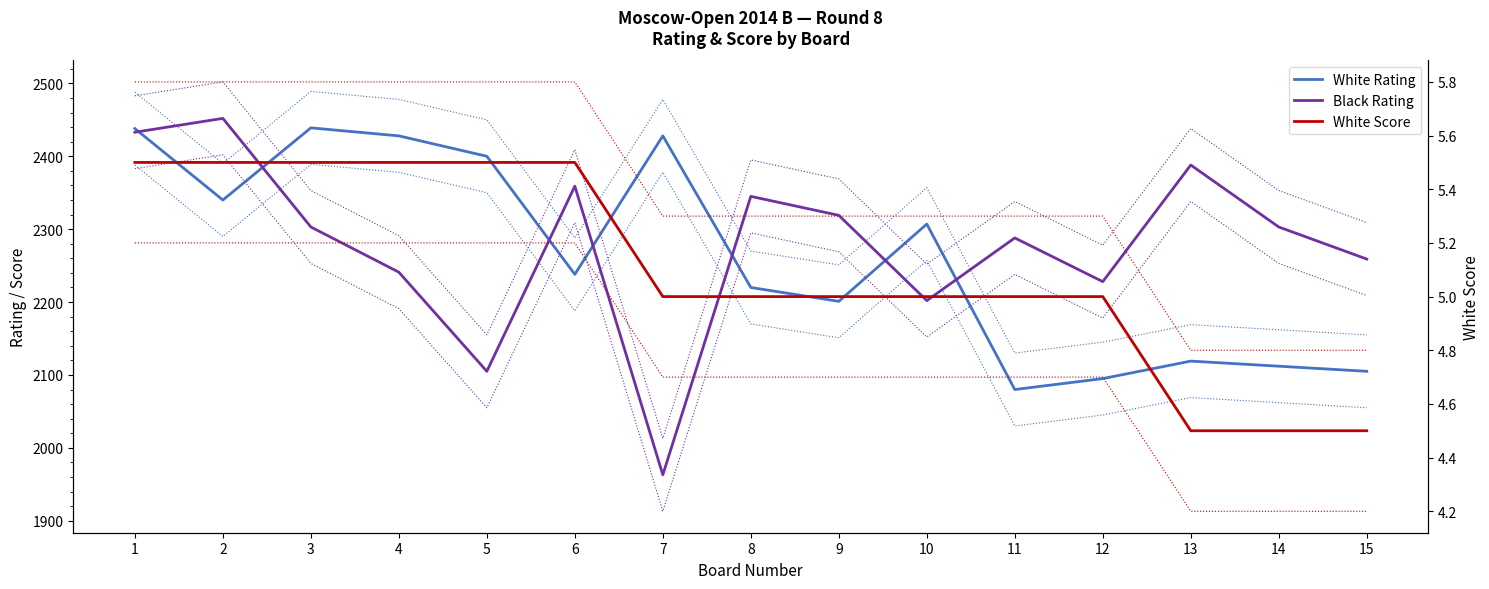

Where do White Rating and Black Rating first cross each other?

1 and 2